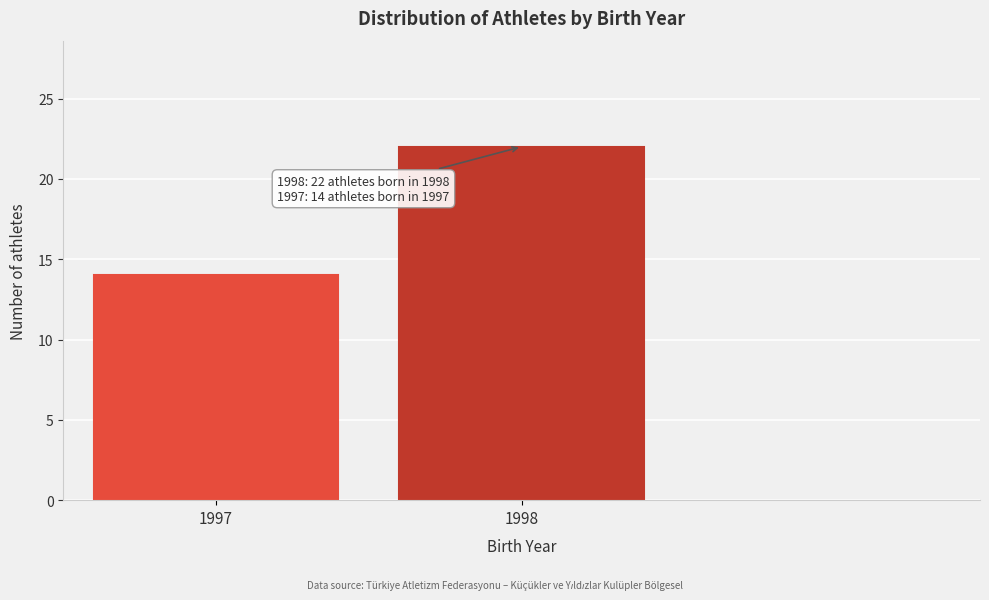

Reading left to right, what are all the values shown in this chart?

14	22